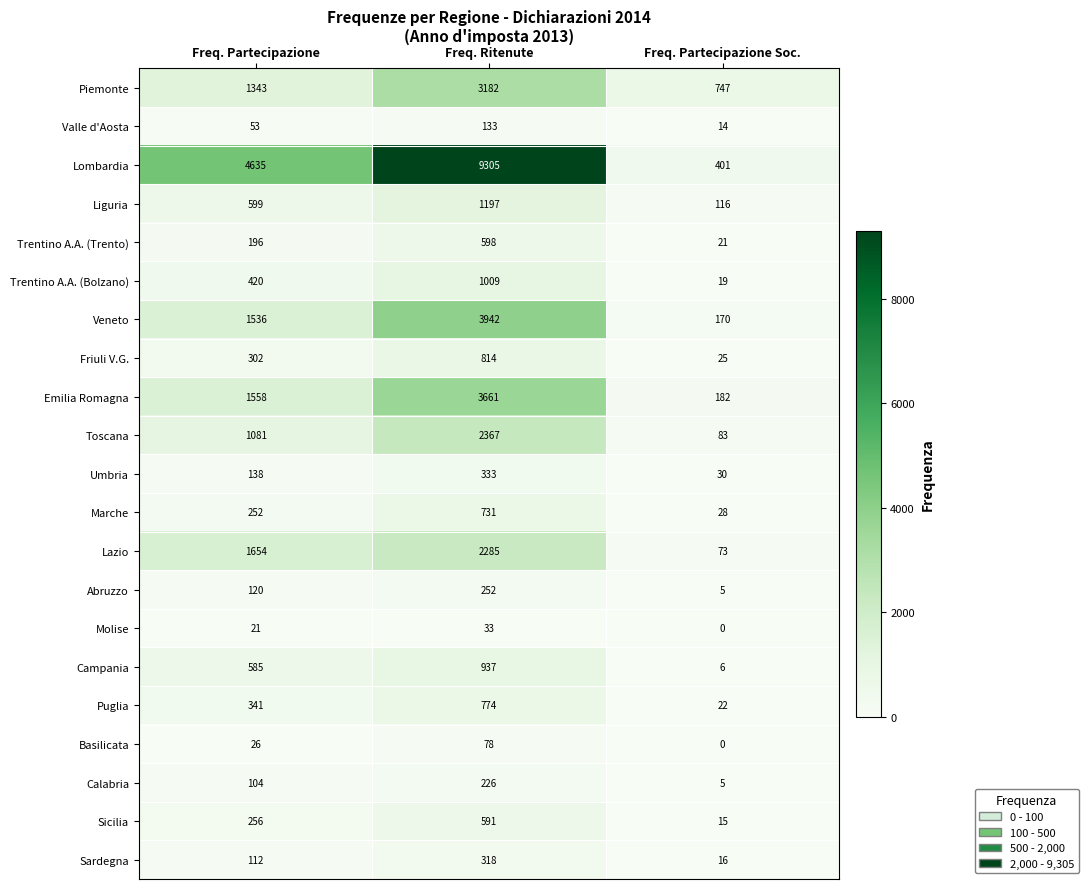

Count the Trentino A.A. (Bolzano) values in the range 19 to 1009.

3